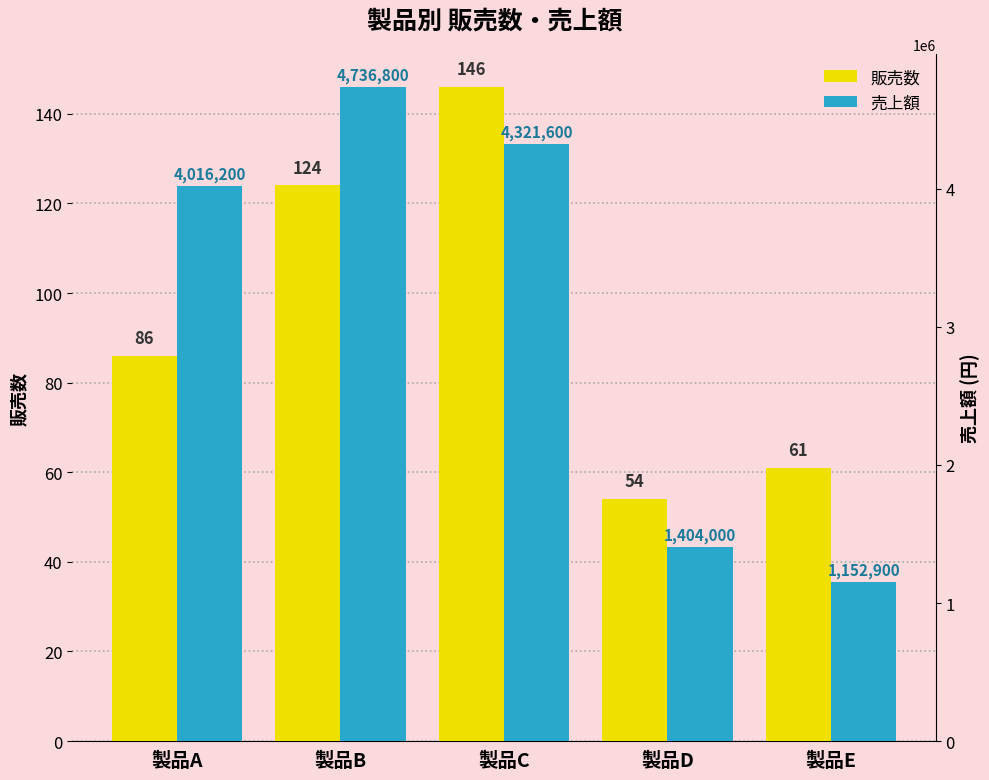

Between 製品A and 製品E, which is larger?

製品A